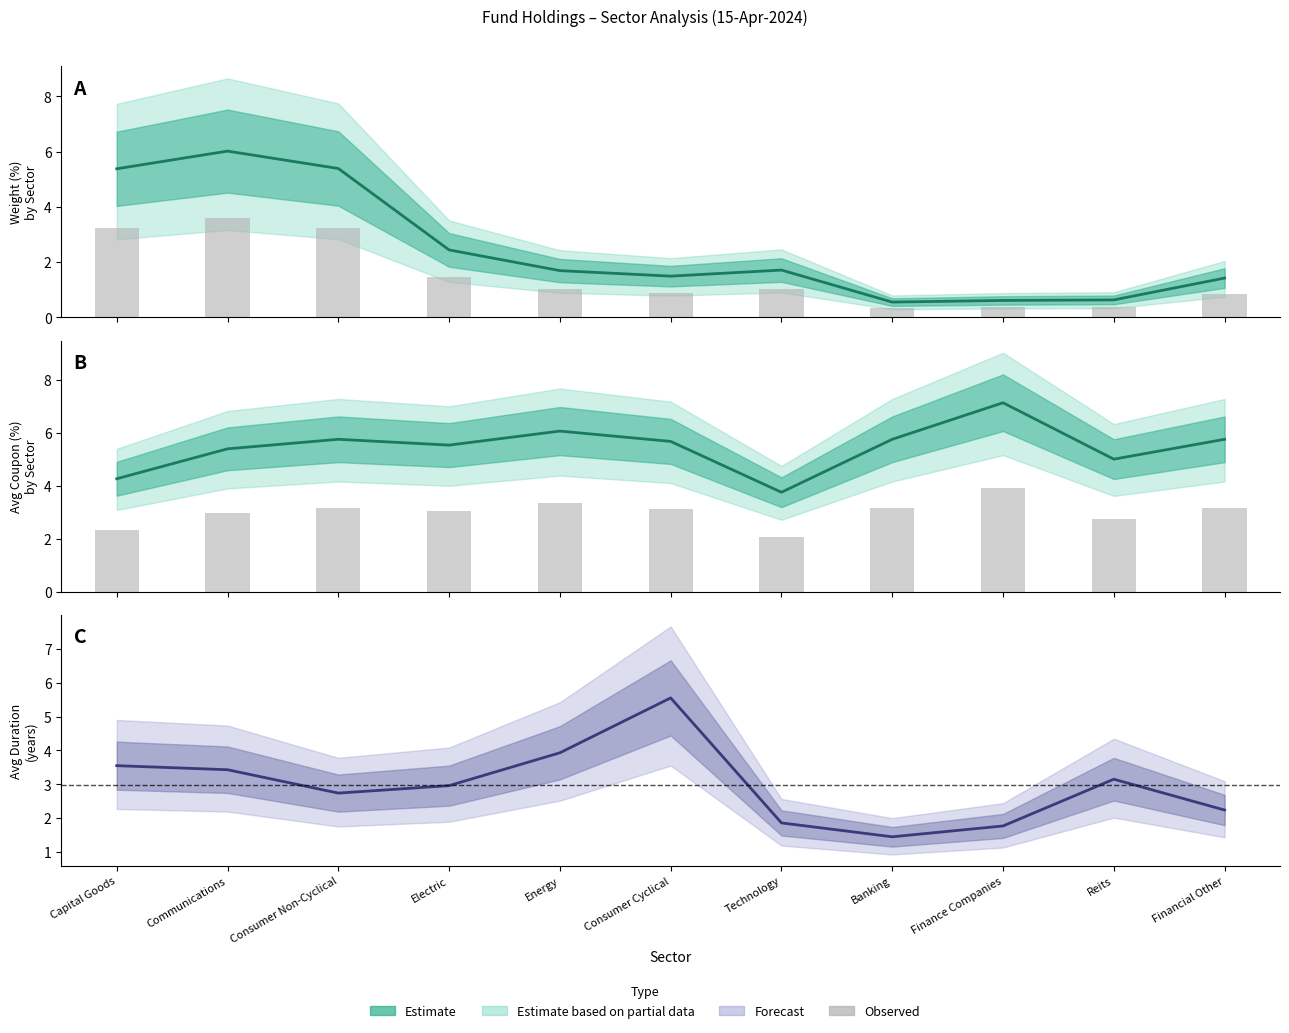

How many categories are shown in the chart?

11